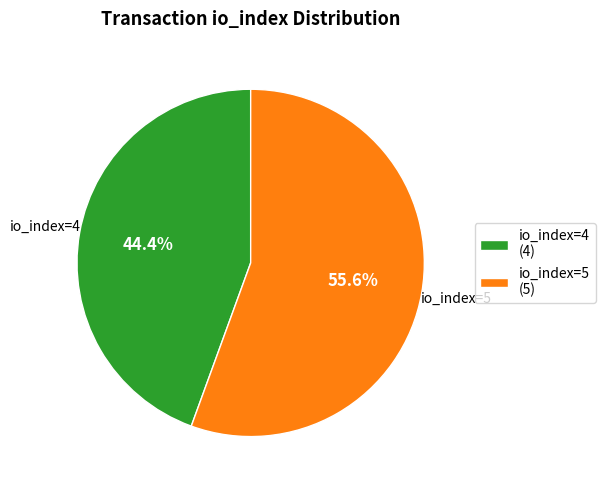

Do io_index=4 and io_index=5 together represent more than half of the pie?

Yes